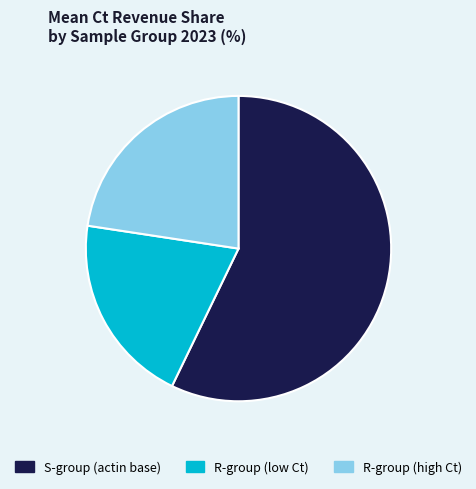

True or false: S-group (actin base) accounts for 66% of the total.

False